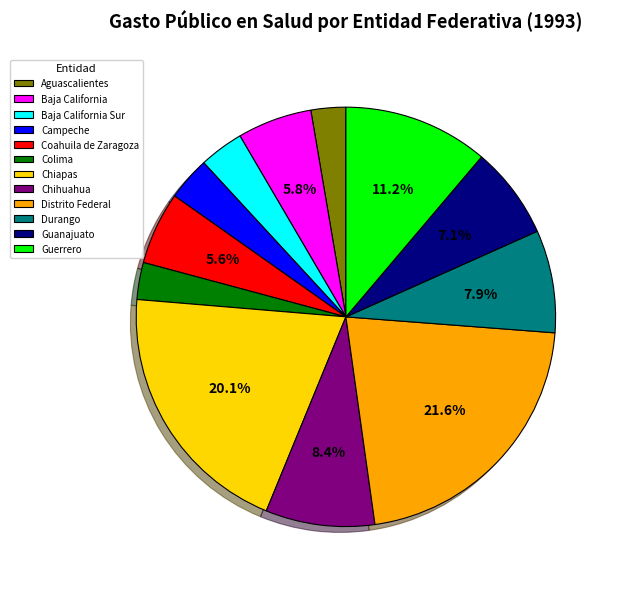

True or false: Baja California accounts for 19% of the total.

False